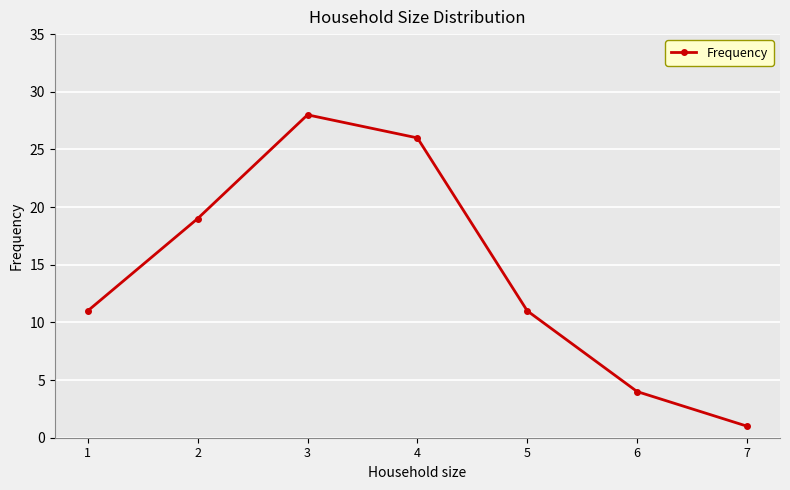

What is the sum of all values?

100